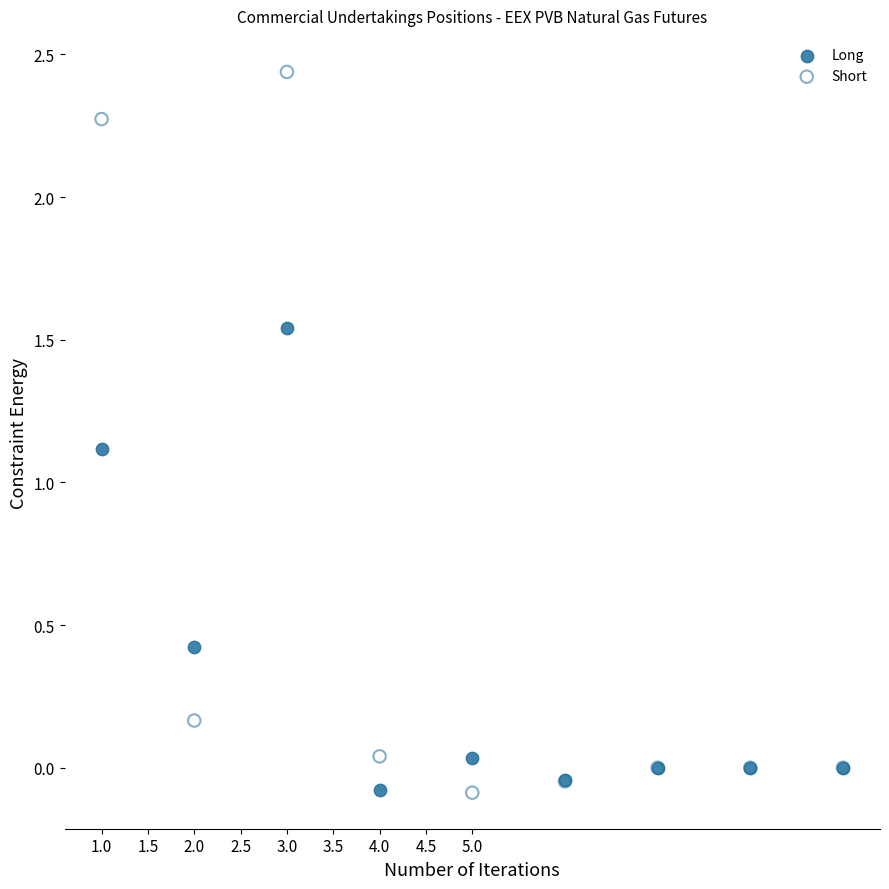

Which series has the widest spread of Y values?

Short